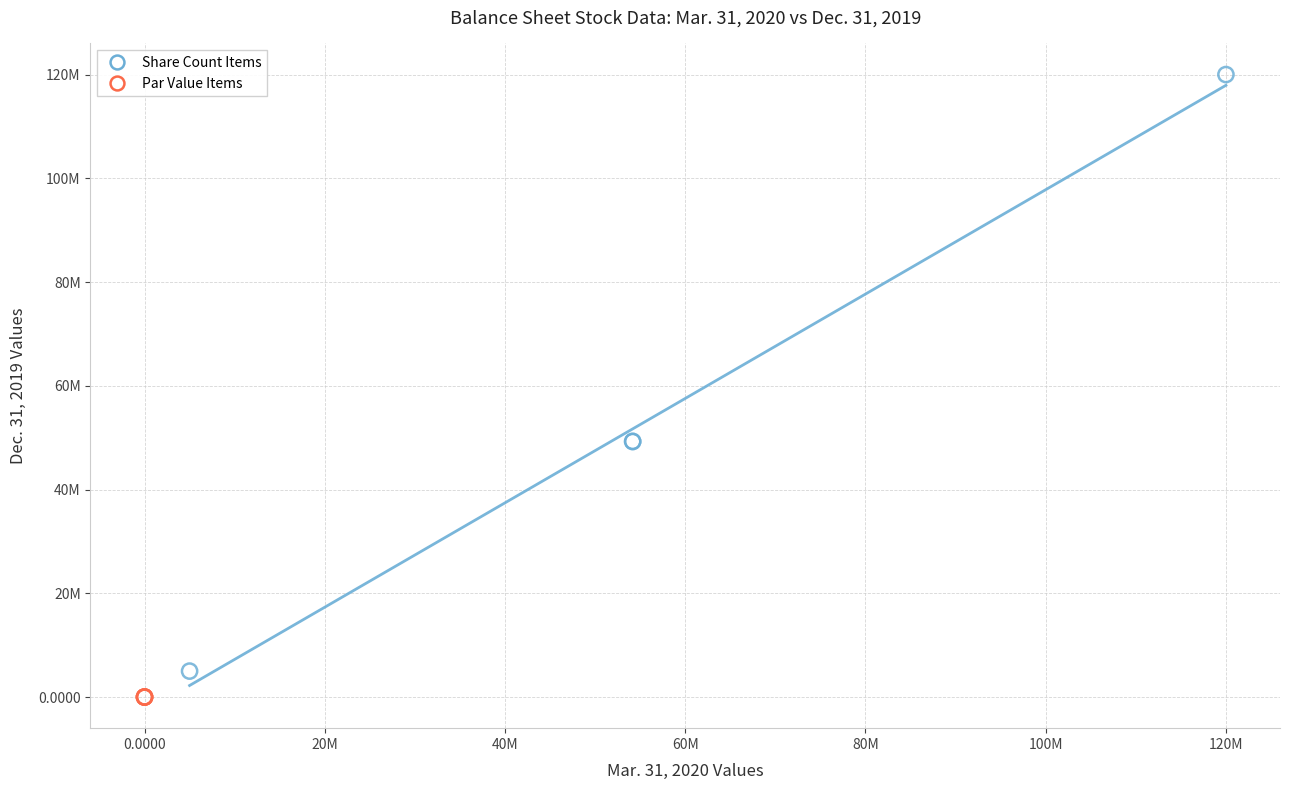

Which series reaches the minimum Y coordinate?

Par Value Items